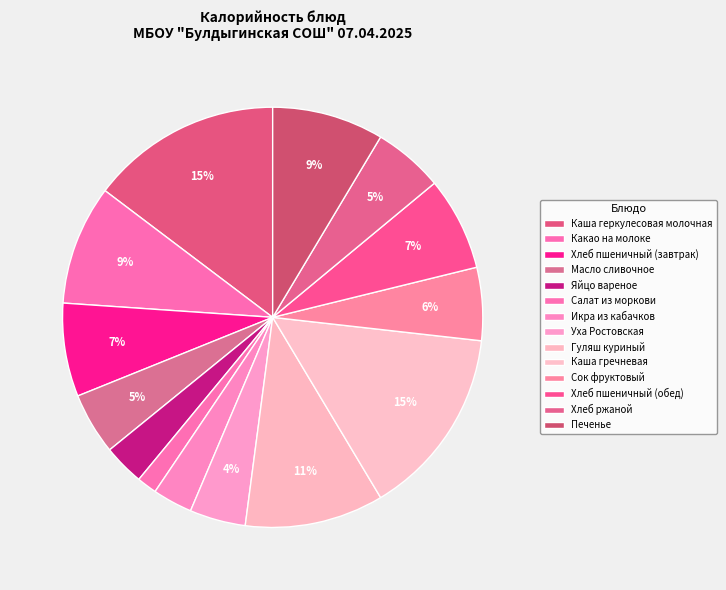

To the nearest percent, what is the average slice percentage?

7%